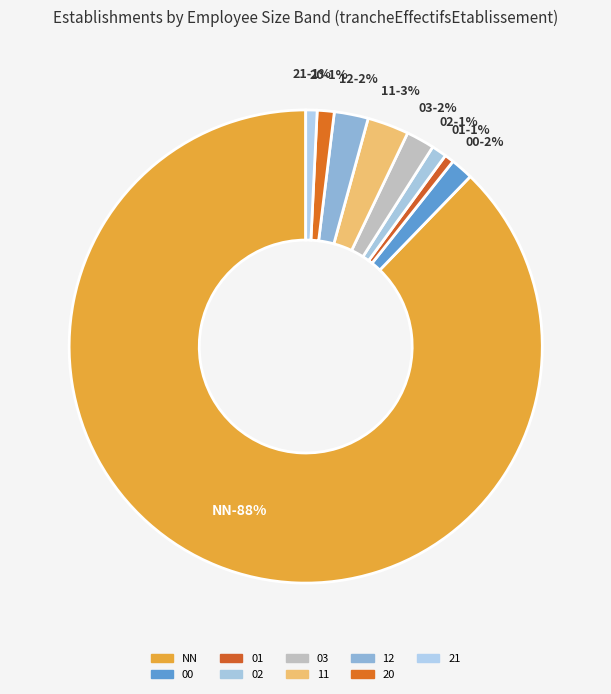

Is it true that 12 is 2% of the pie?

True